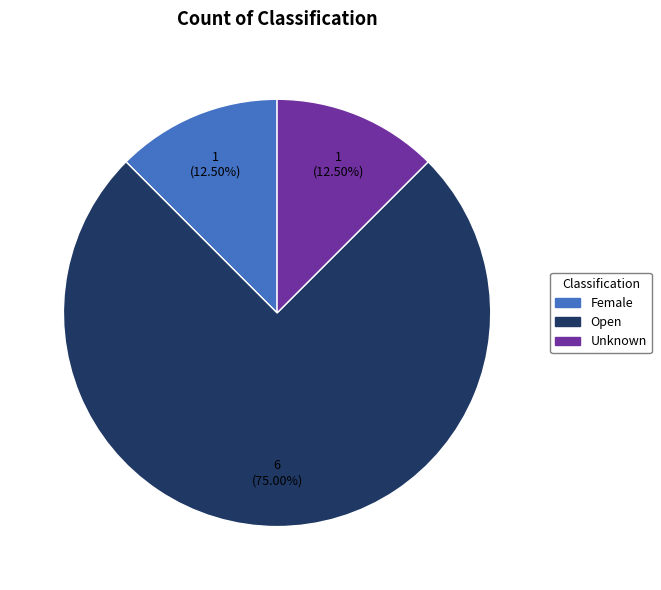

To the nearest percent, what is the difference between the Open and Female slice percentages?

62%